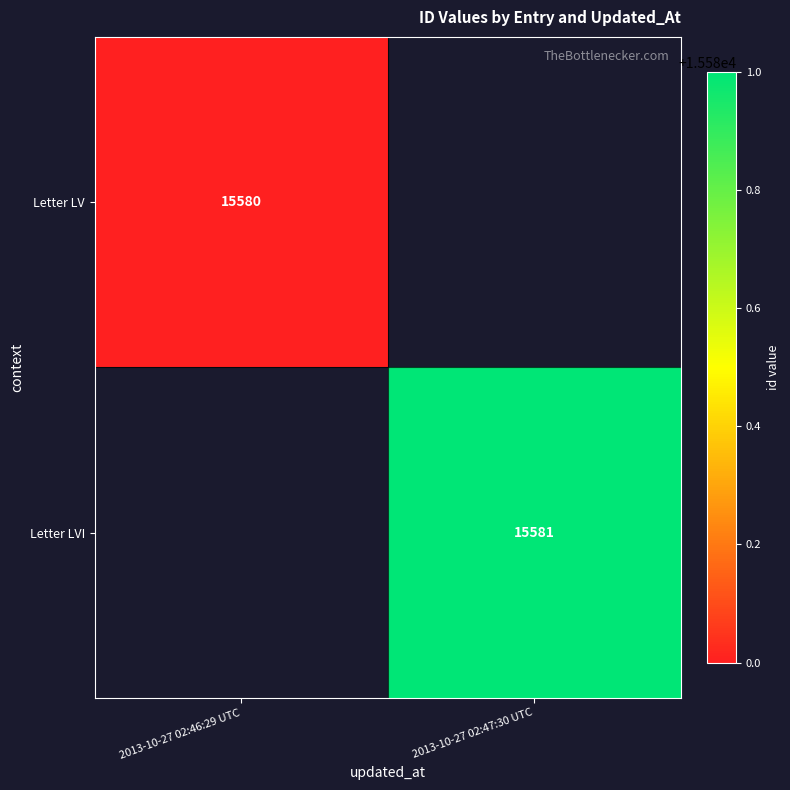

The Letter LV series shows 26269 at 2013-10-27 02:46:29 UTC. True or false?

False